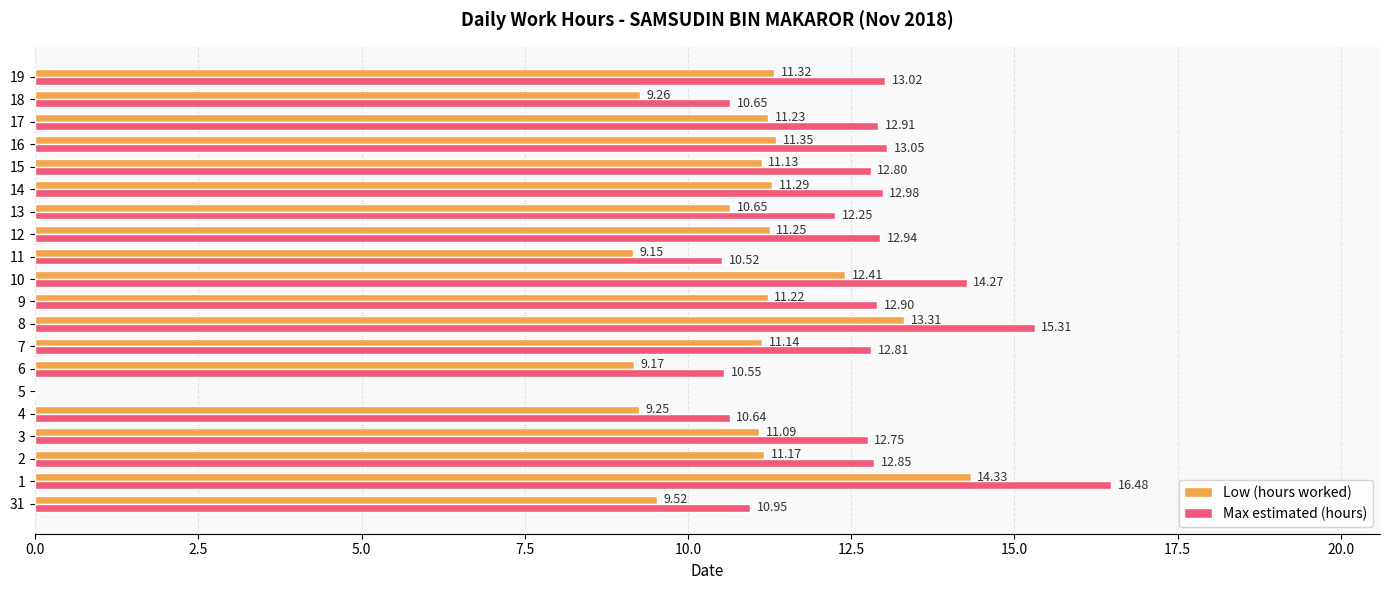

What is the sum of all Max estimated (hours) values?

240.6